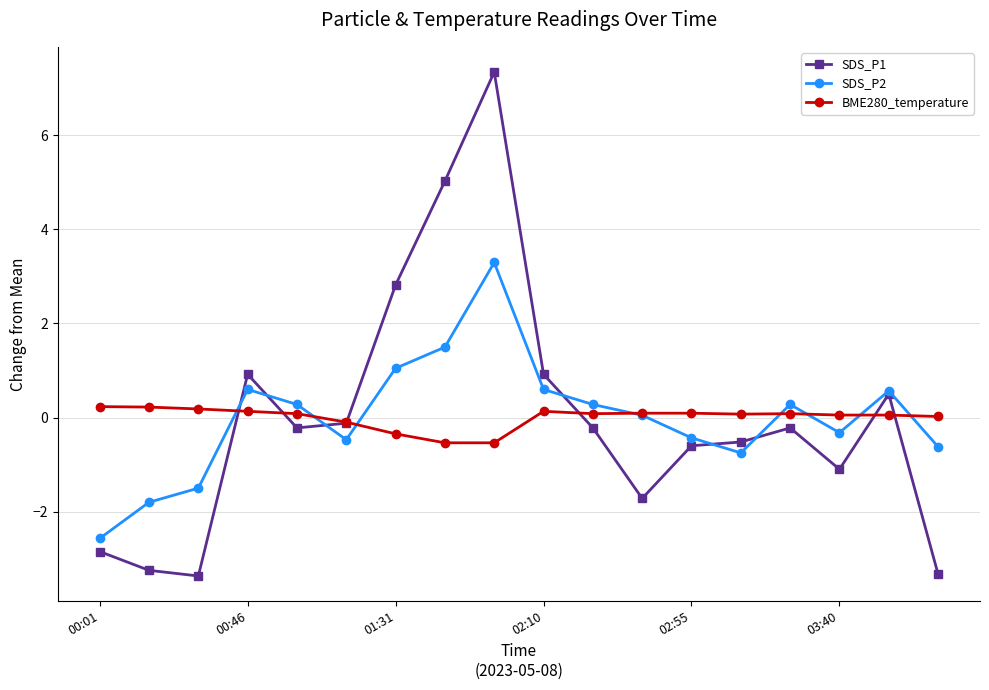

What is the lowest value of the SDS_P1 series?

-3.4